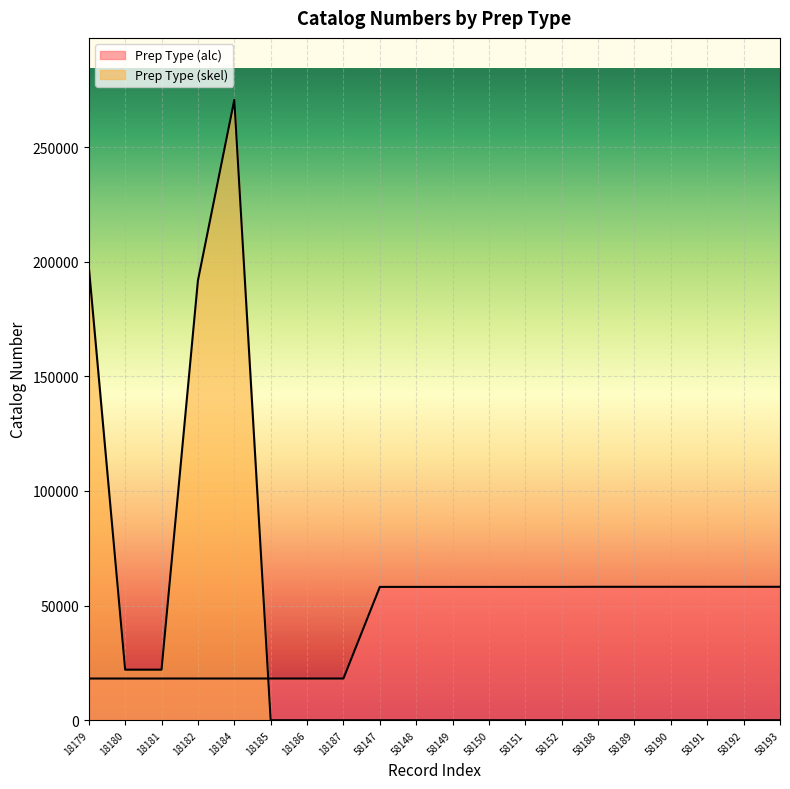

At which category does Prep Type (skel) reach its first local peak?

18184